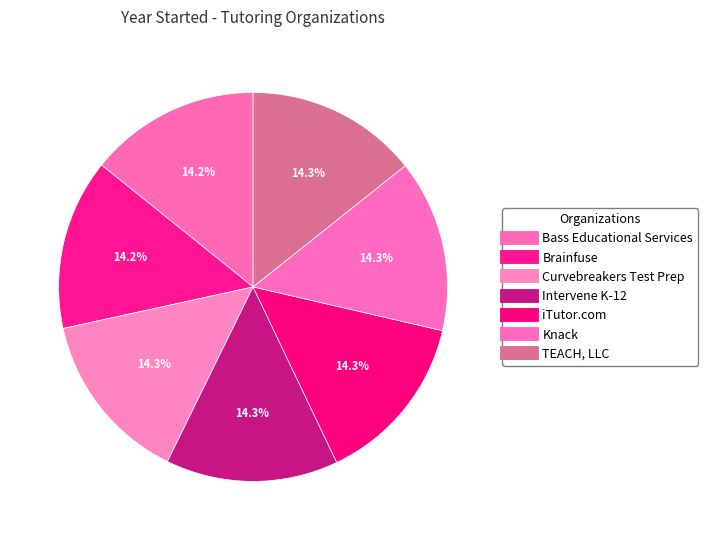

Which has a higher value, Bass Educational Services or Knack?

Knack